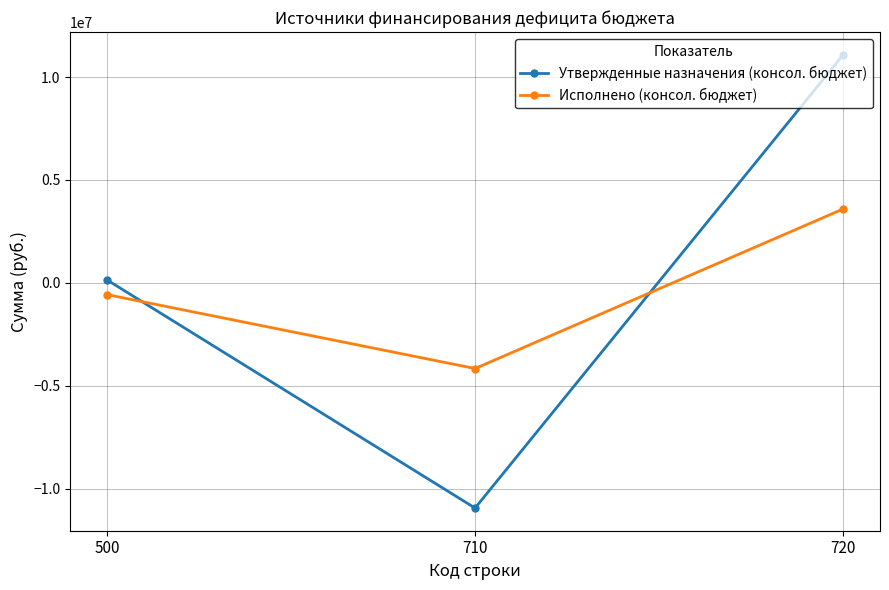

What is the total value across all series at 710?

-15094861.5